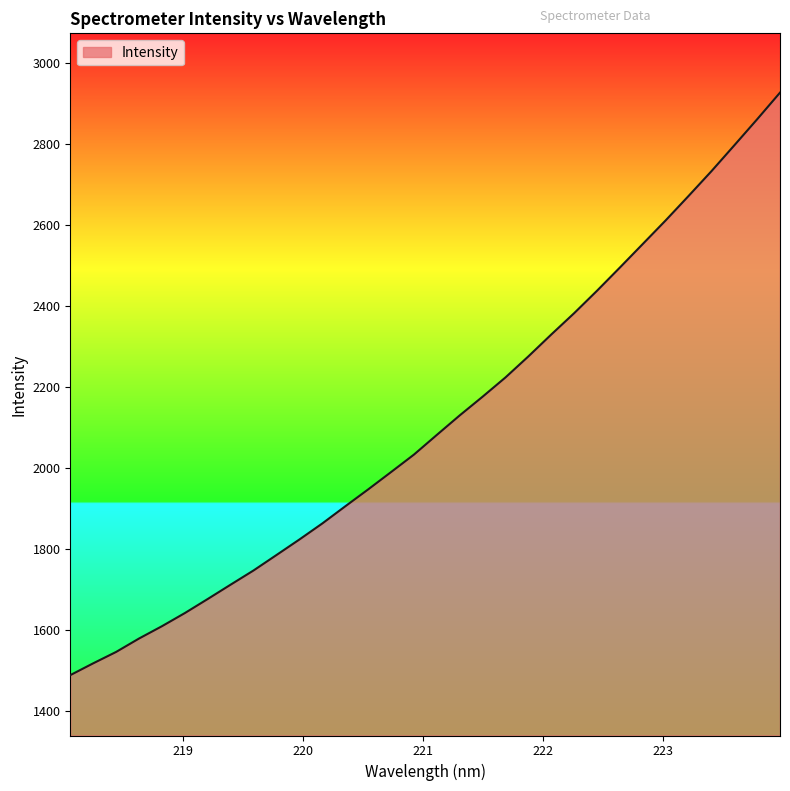

What is the smallest value displayed?

1489.0